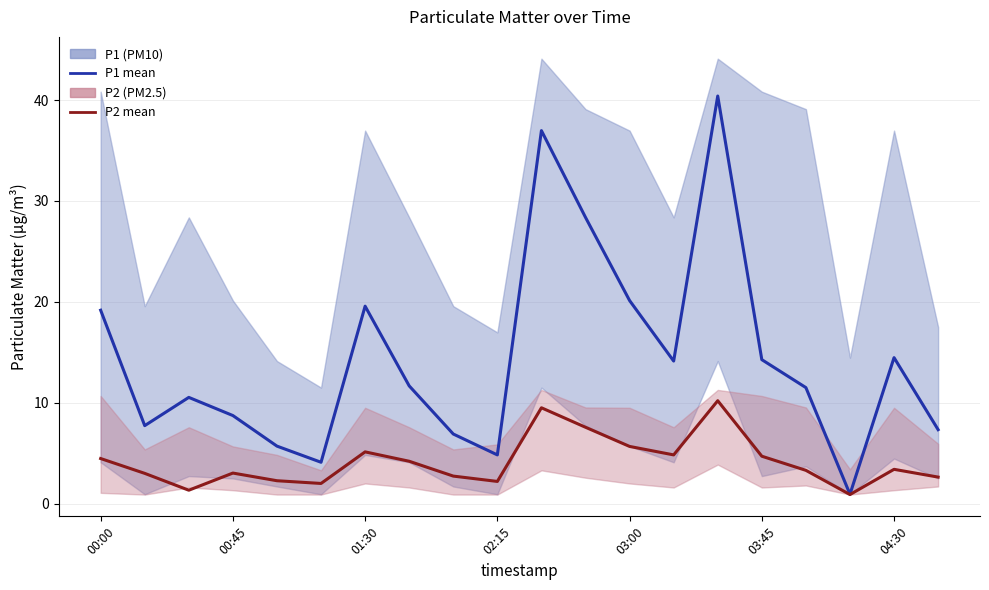

Is this an area chart (filled region under the line)?

No